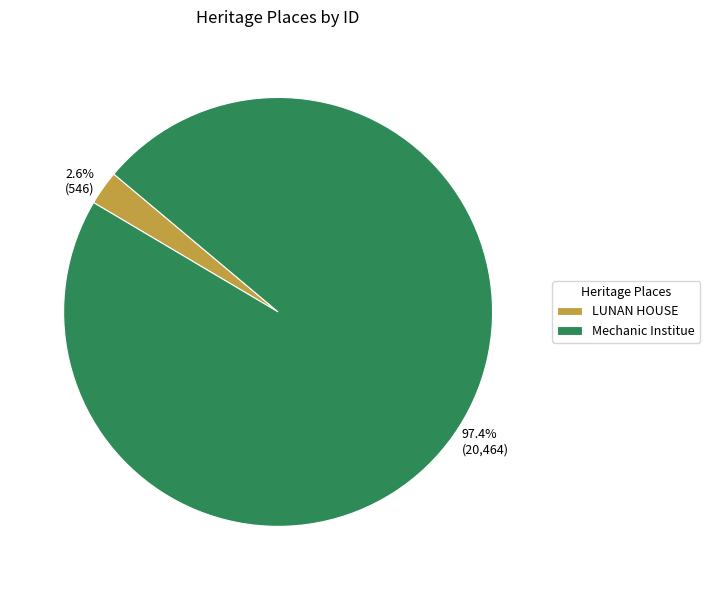

How many slices are in this pie chart?

2